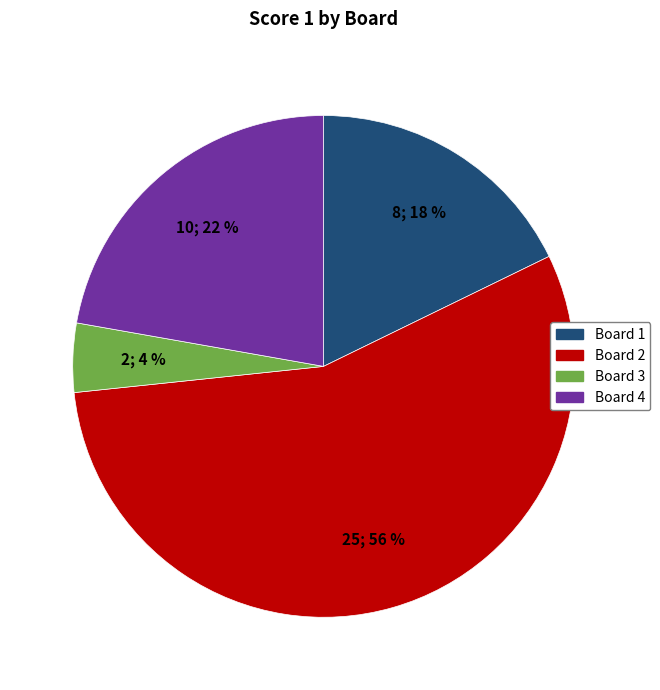

Between Board 2 and Board 4, which is larger?

Board 2